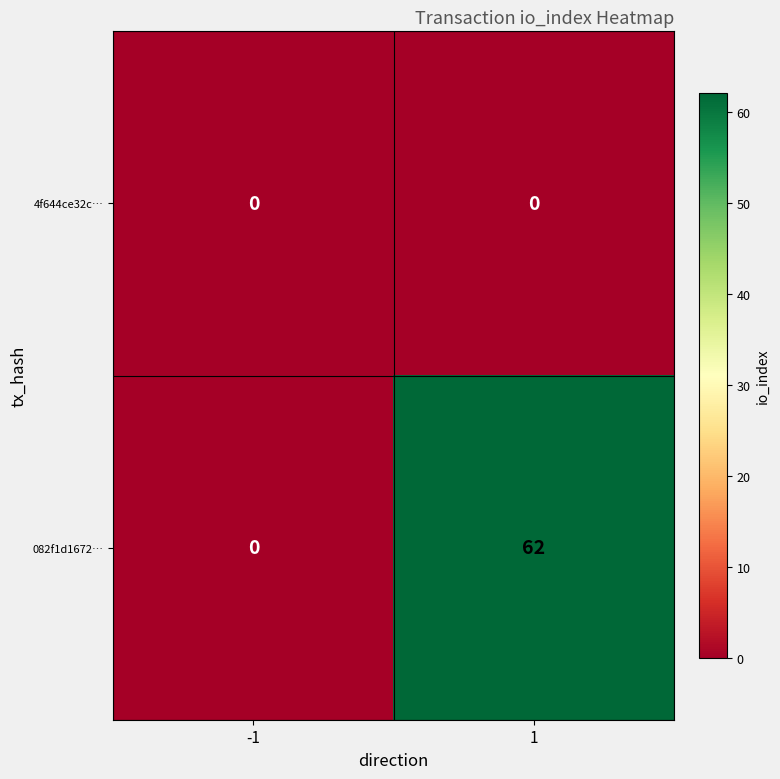

Reading left to right, extract all data points from this chart.

4f644ce32c…: -1=0	1=0
082f1d1672…: -1=0	1=62